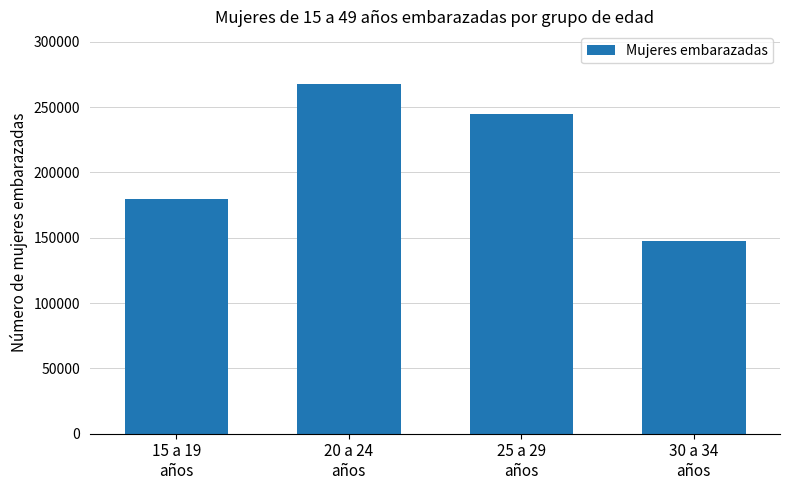

What is the value of the 4th bar from the left?

147165